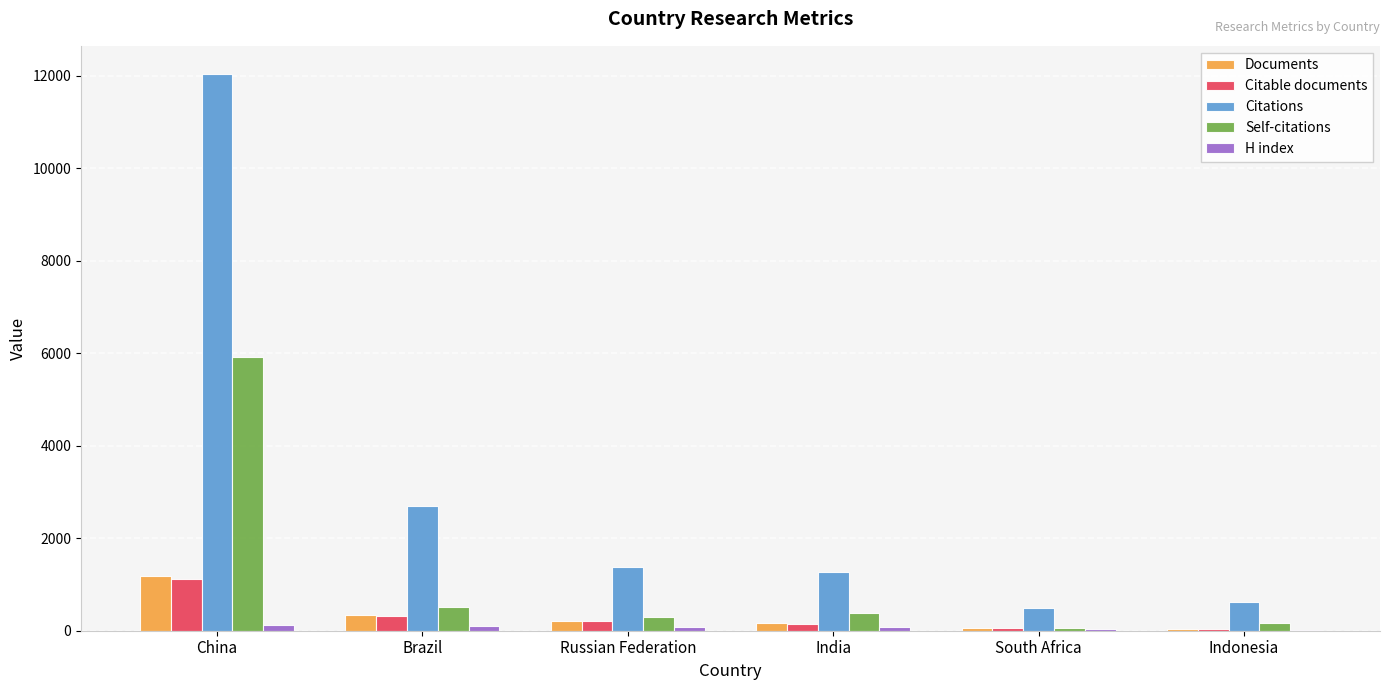

The Self-citations series shows 5910 at China. True or false?

True